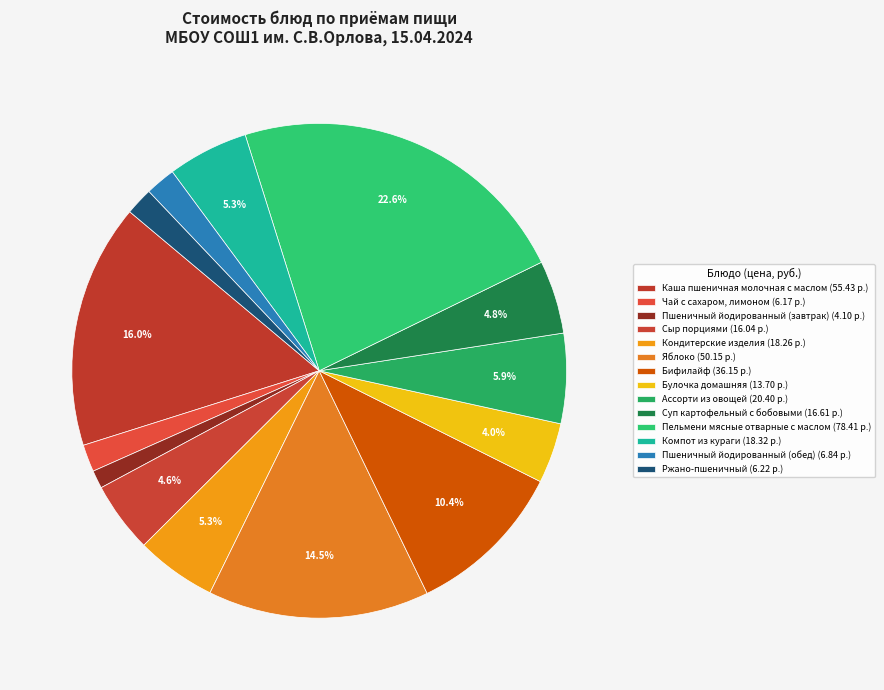

Approximately how many times larger is the value at Кондитерские изделия compared to Ржано-пшеничный?

2.9